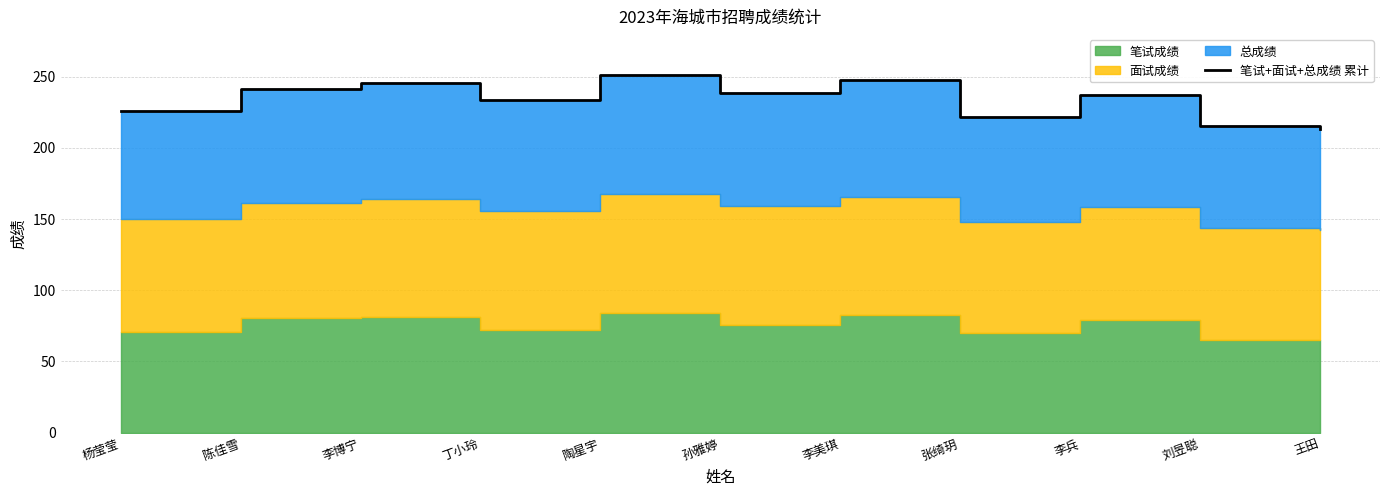

Where is the data nearest to the value 232?

丁小玲